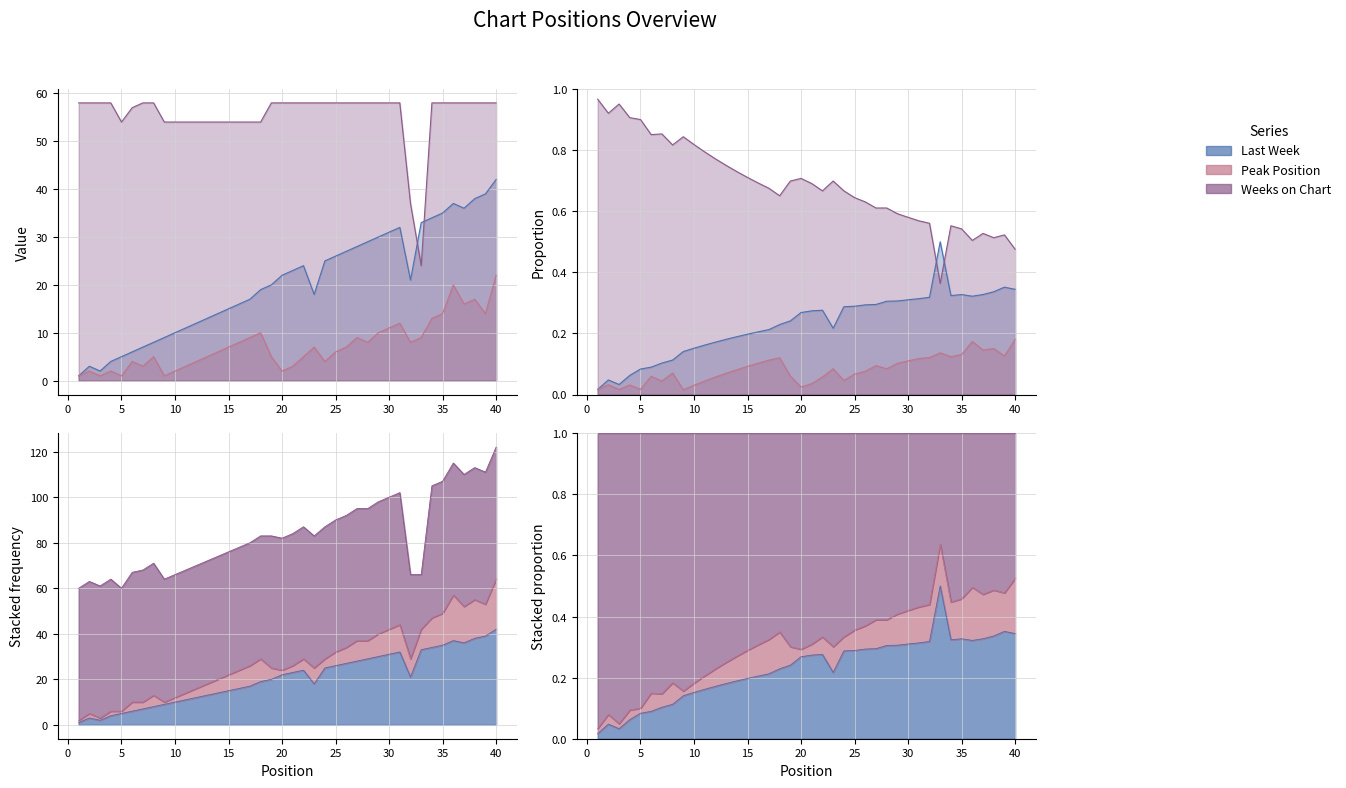

What is the difference between the highest and lowest values at 32?

29